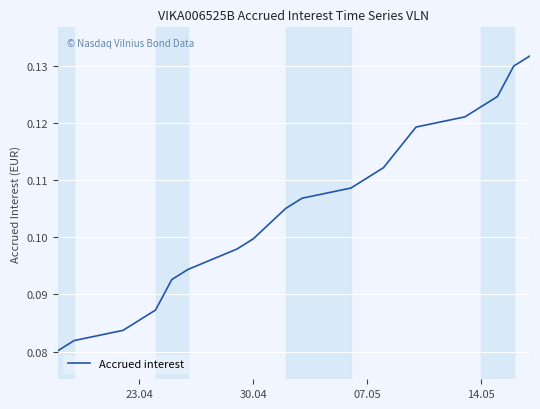

True or false: the data shows 0.0 at 15.

False